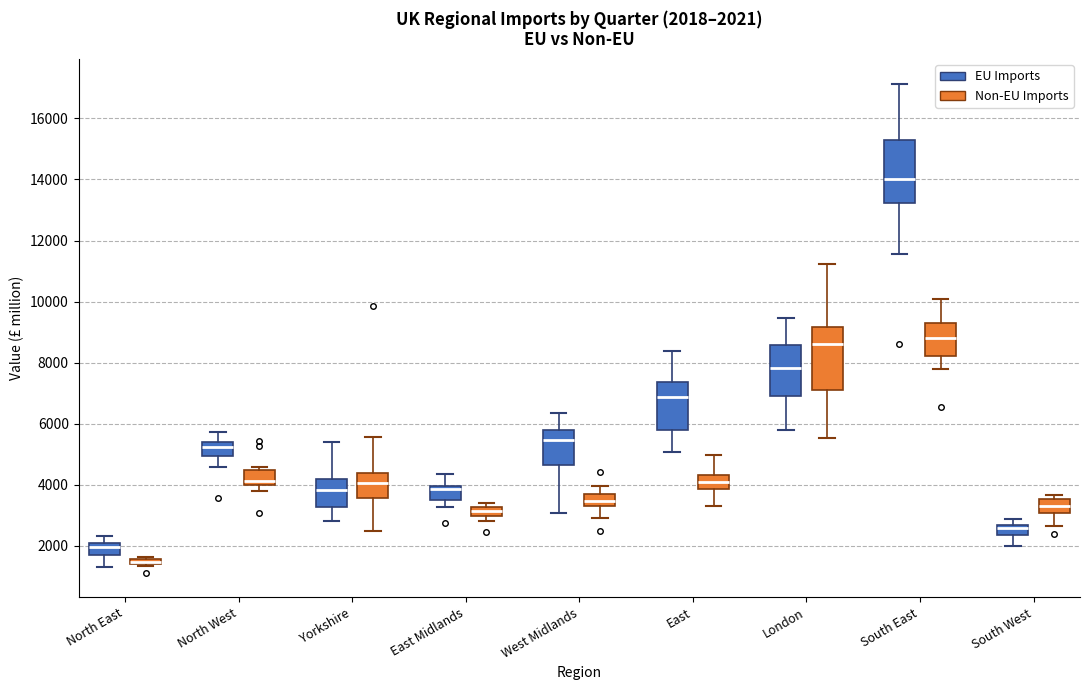

Which box has the highest median line?

South East (EU Imports)